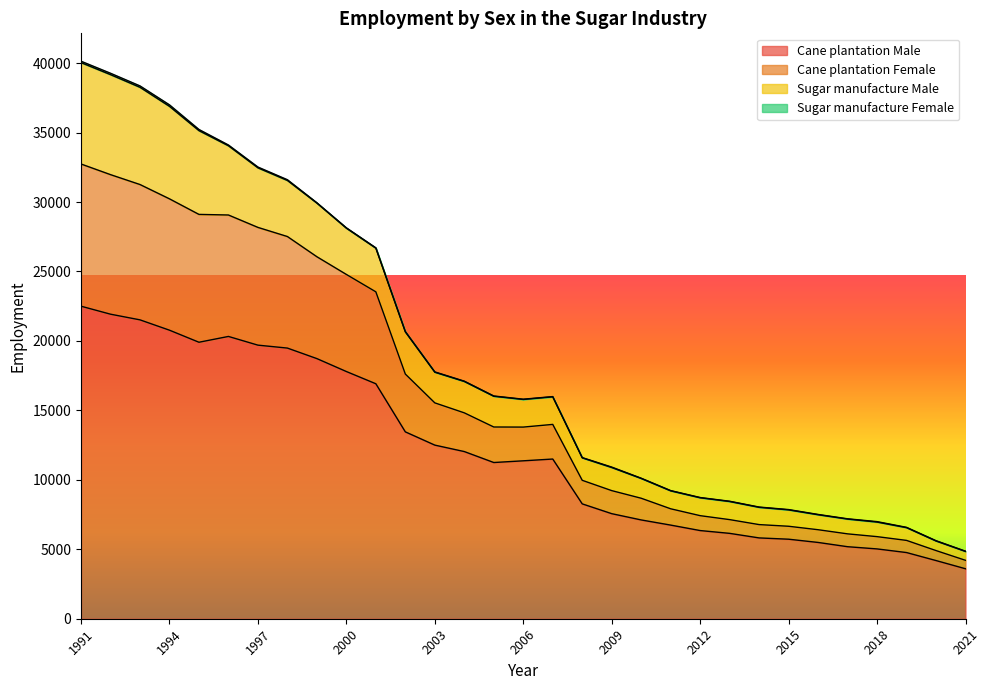

Which category has the lowest value across all series?

2021